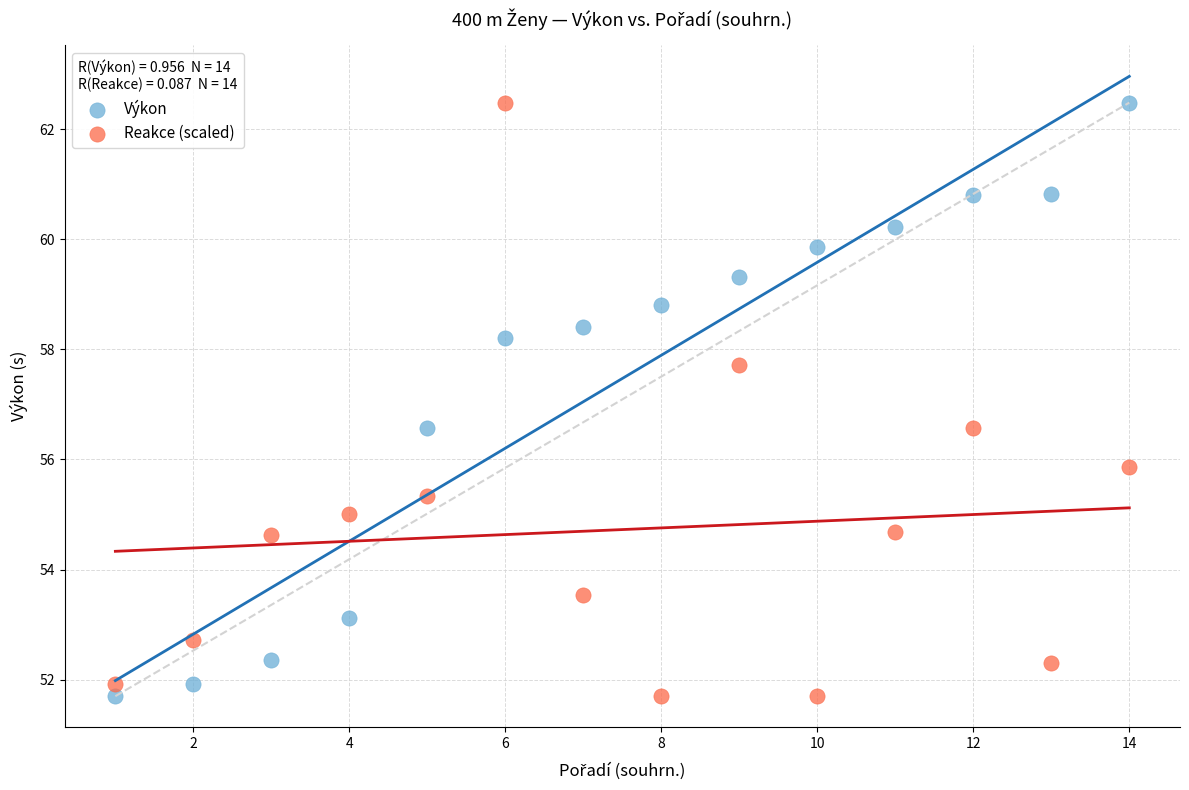

What is the X range (max minus min) for the scatter plot?

13.0